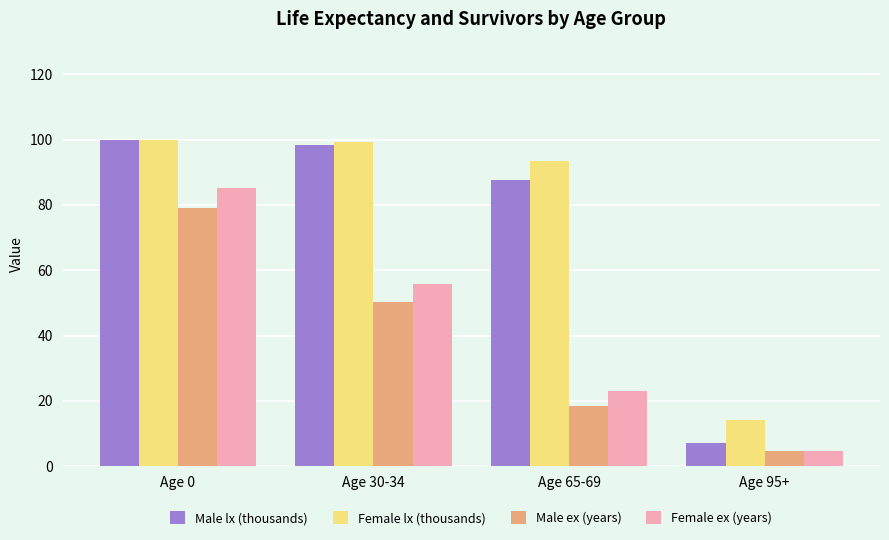

What is the sum of the Female ex (years) values at Age 65-69 and Age 95+?

27.4